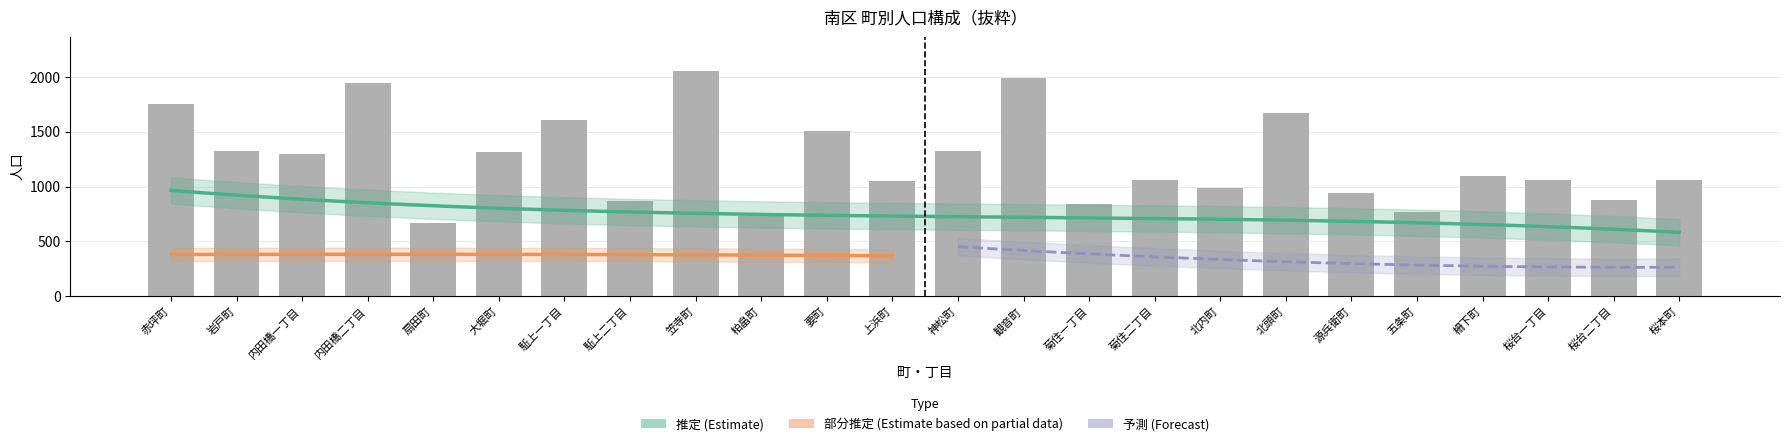

How many groups of bars are there?

24